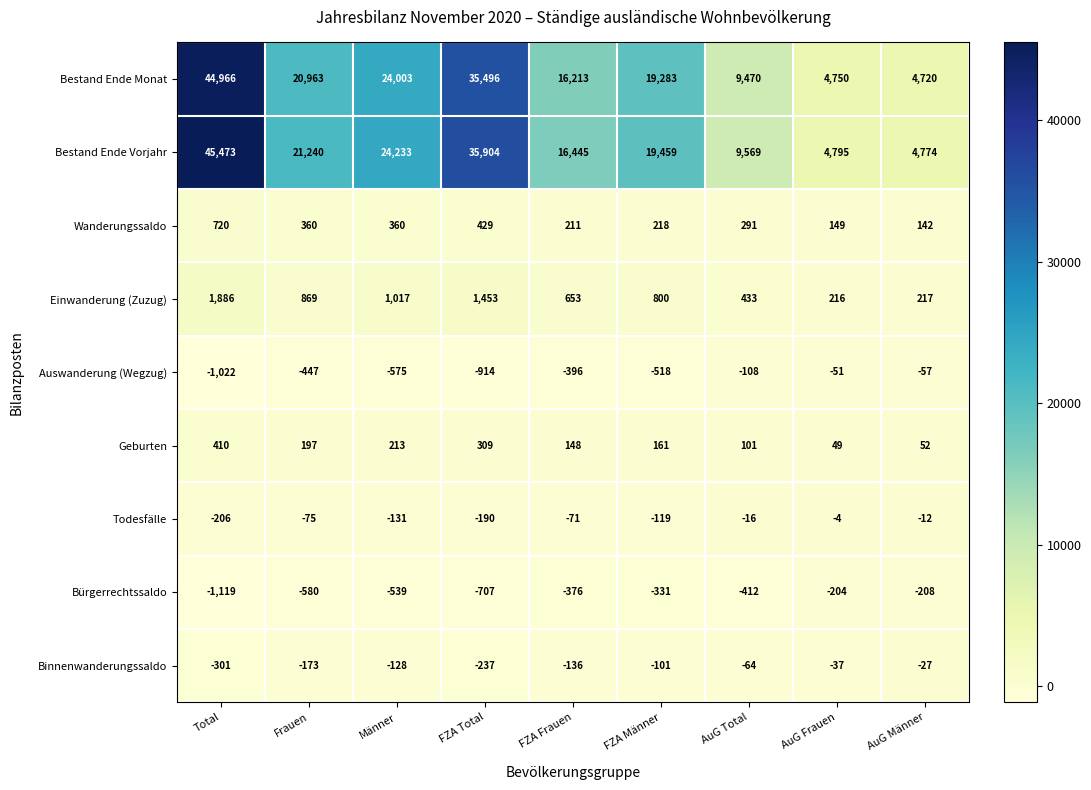

What is the average value of the Wanderungssaldo series?

320